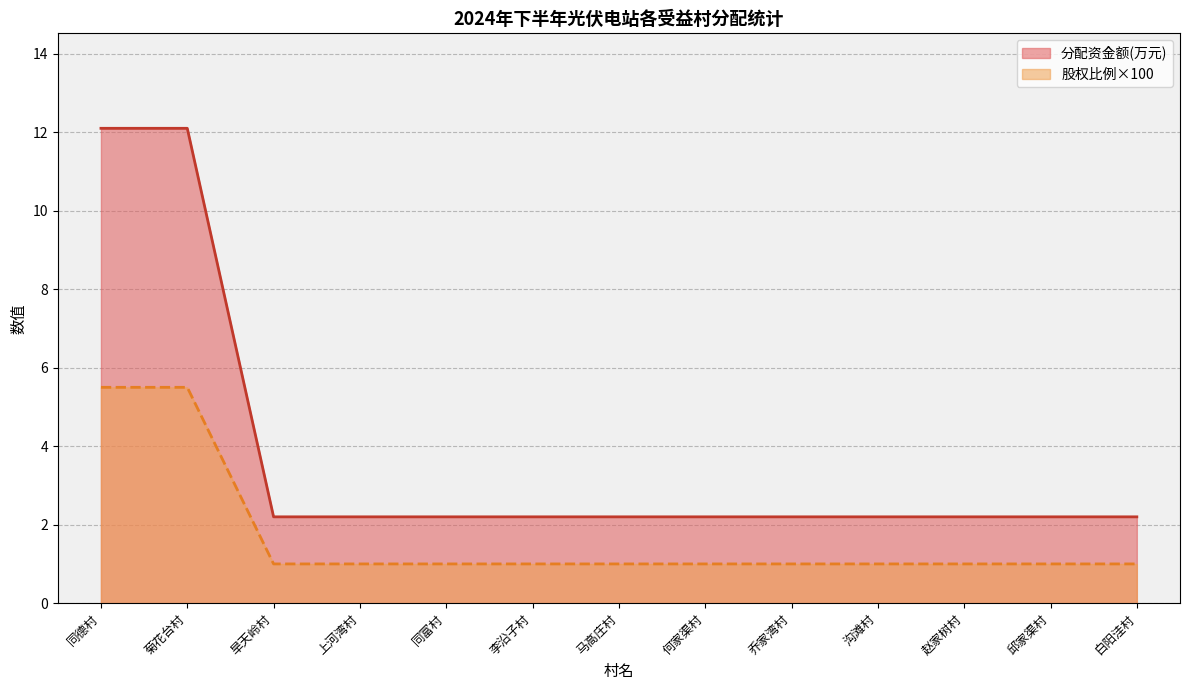

True or false: 股权比例 and 分配资金额(万元) cross at least once.

False